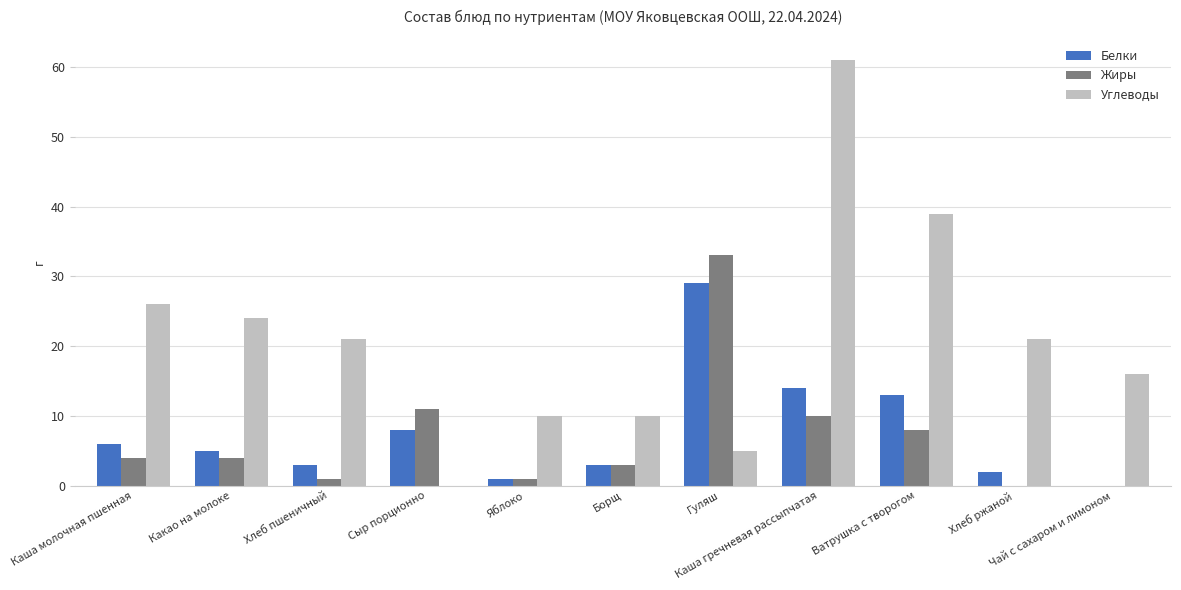

What value does the Углеводы series have at Хлеб пшеничный?

21